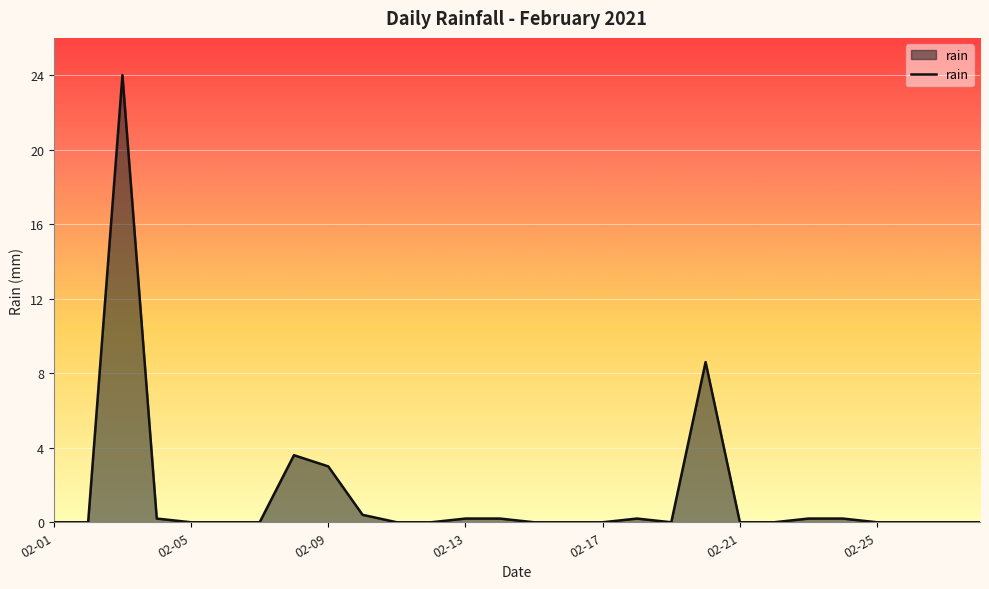

What is the average value?

1.5